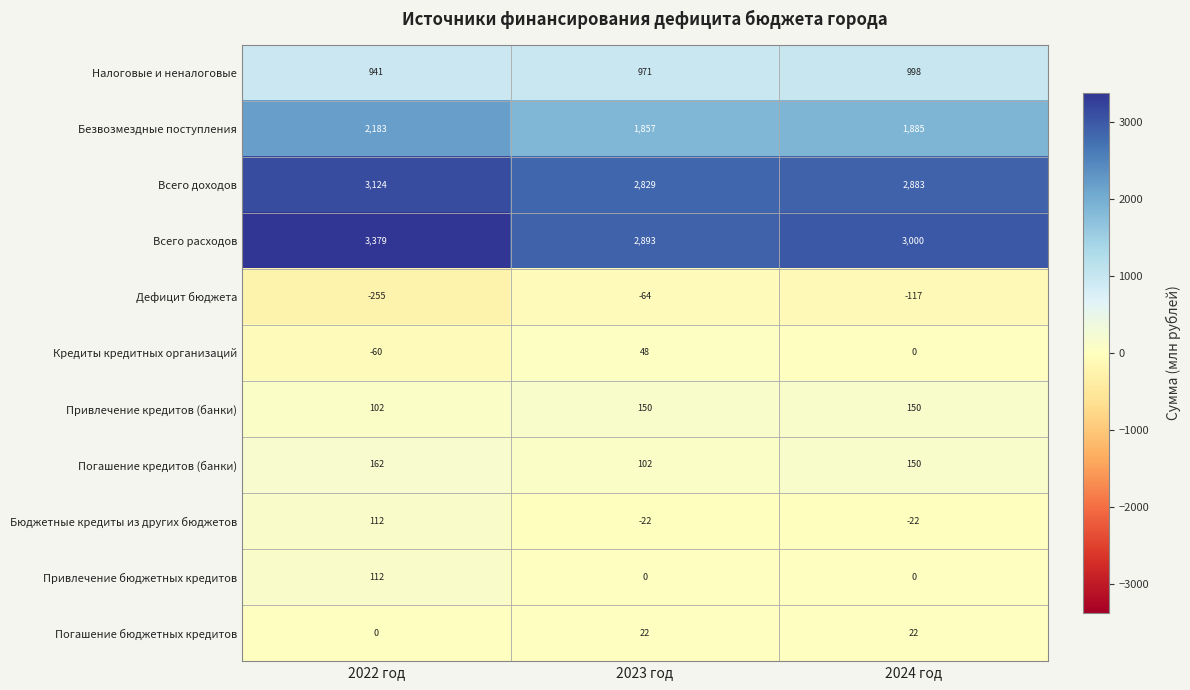

Which series has the largest total across all categories?

Всего расходов